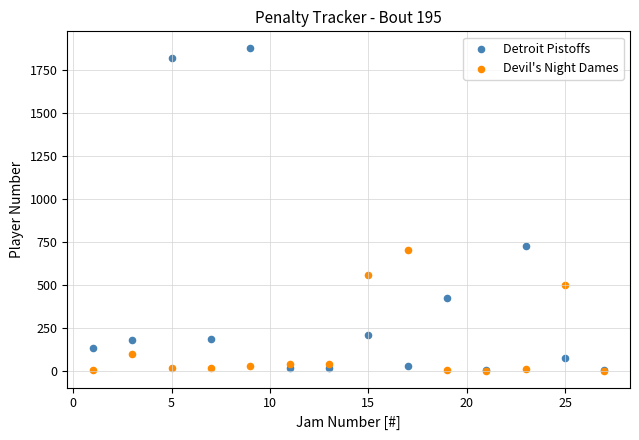

Which series has the largest Y range (max minus min)?

Detroit Pistoffs